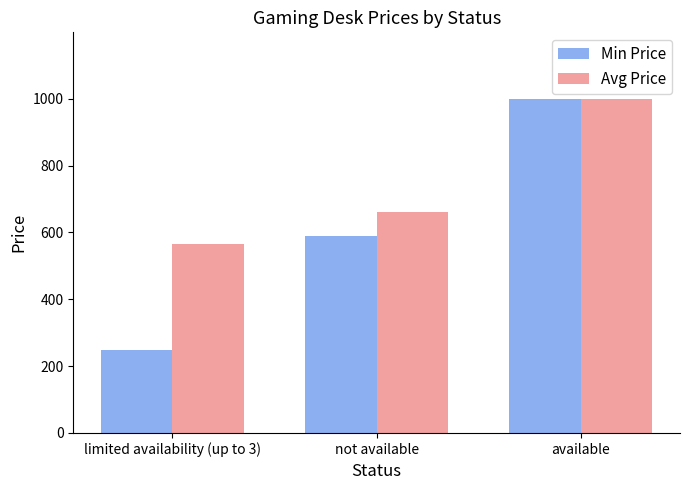

What is the spread (max minus min) of values at not available?

73.3